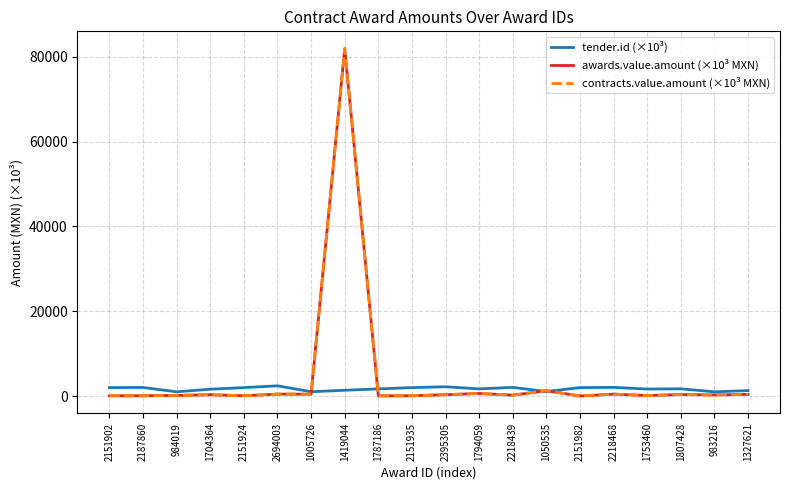

Rank the series at 1753460 from highest to lowest value.

tender.id (×10³), awards.value.amount (×10³ MXN), contracts.value.amount (×10³ MXN)